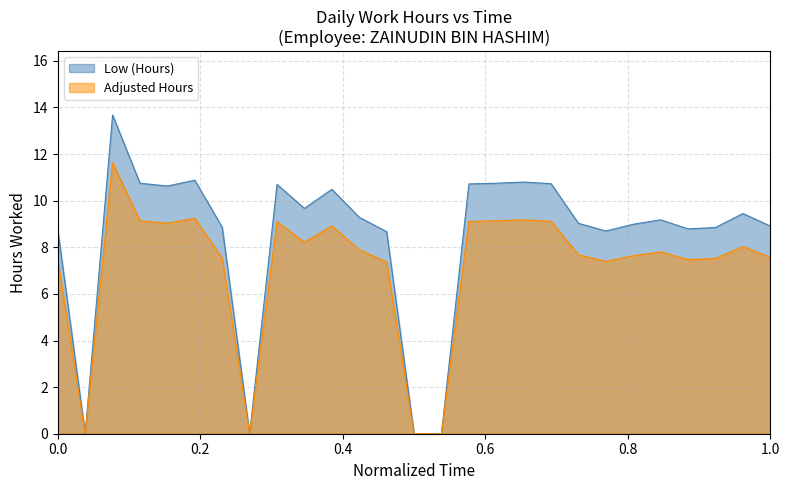

Reading left to right, transcribe all the data shown in this chart.

8.8	0.0	13.7	10.8	10.6	10.9	8.9	0.0	10.7	9.7	10.5	9.3	8.7	0.0	0.0	10.7	10.8	10.8	10.7	9.0	8.7	9.0	9.2	8.8	8.8	9.4	8.9